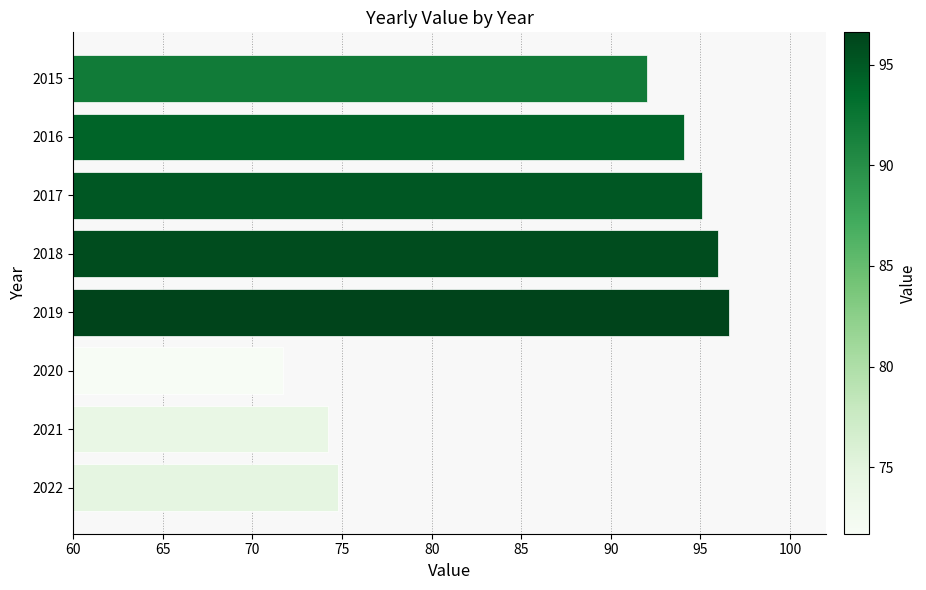

List the labels in order of value, largest first.

2019, 2018, 2017, 2016, 2015, 2022, 2021, 2020